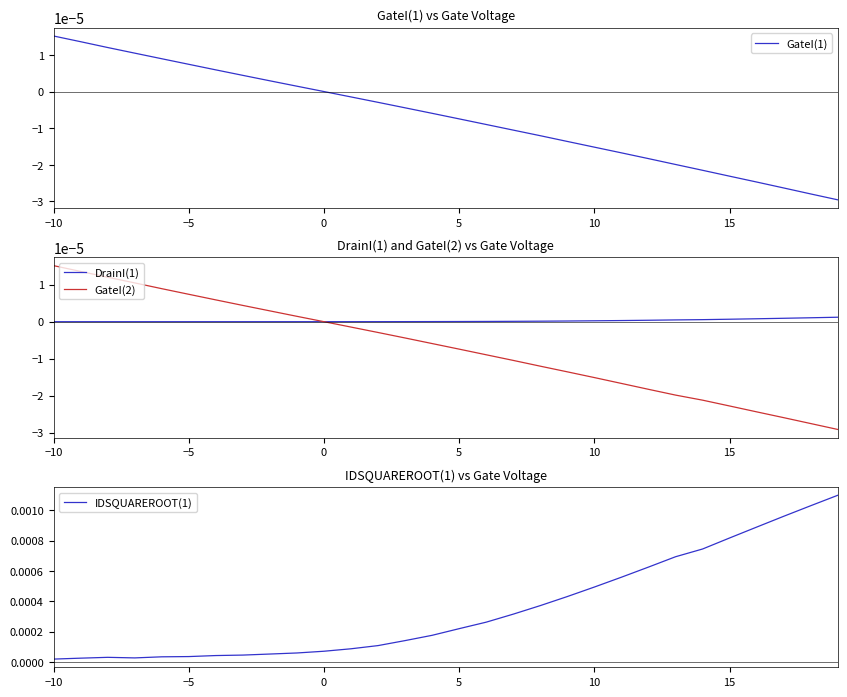

Does the chart have visible grid lines?

No